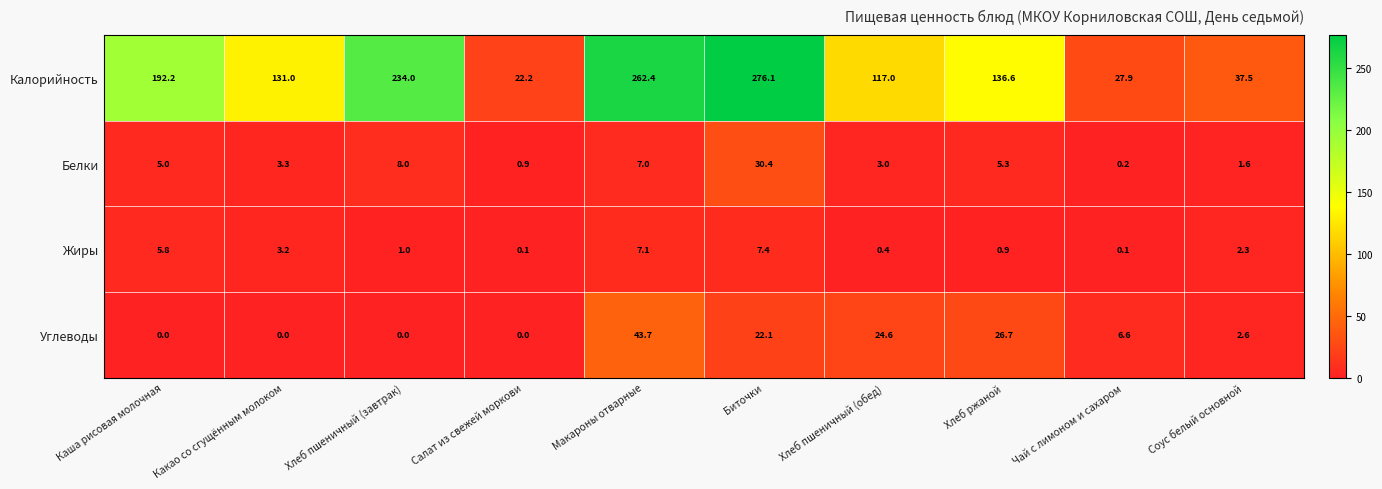

The value of Белки at Каша рисовая молочная is 3.2. True or false?

False